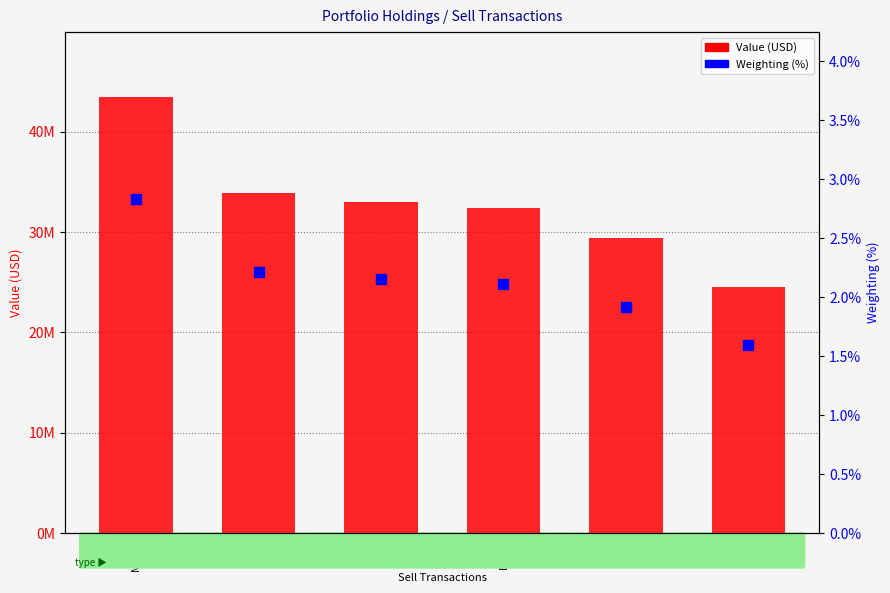

Is the value of Value (USD) at WY greater than the value of Weighting (%) at MSFT?

Yes